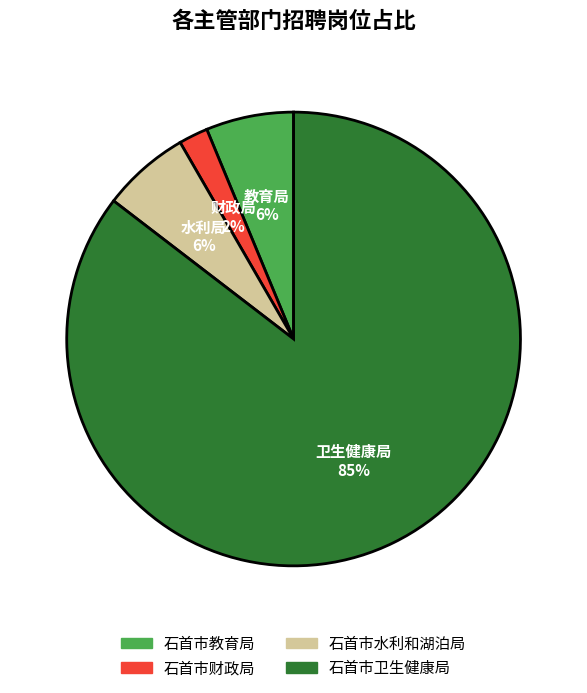

Count the number of slices in the pie.

4